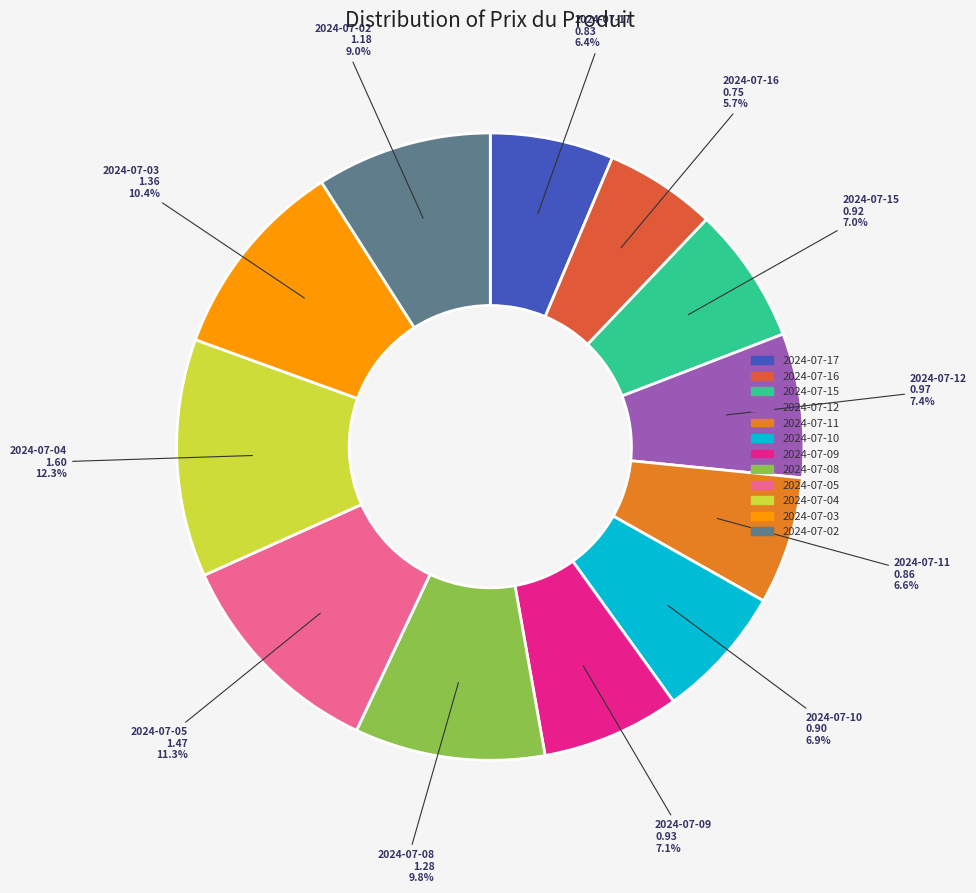

To the nearest percent, what percentage of the pie is 2024-07-12?

7%